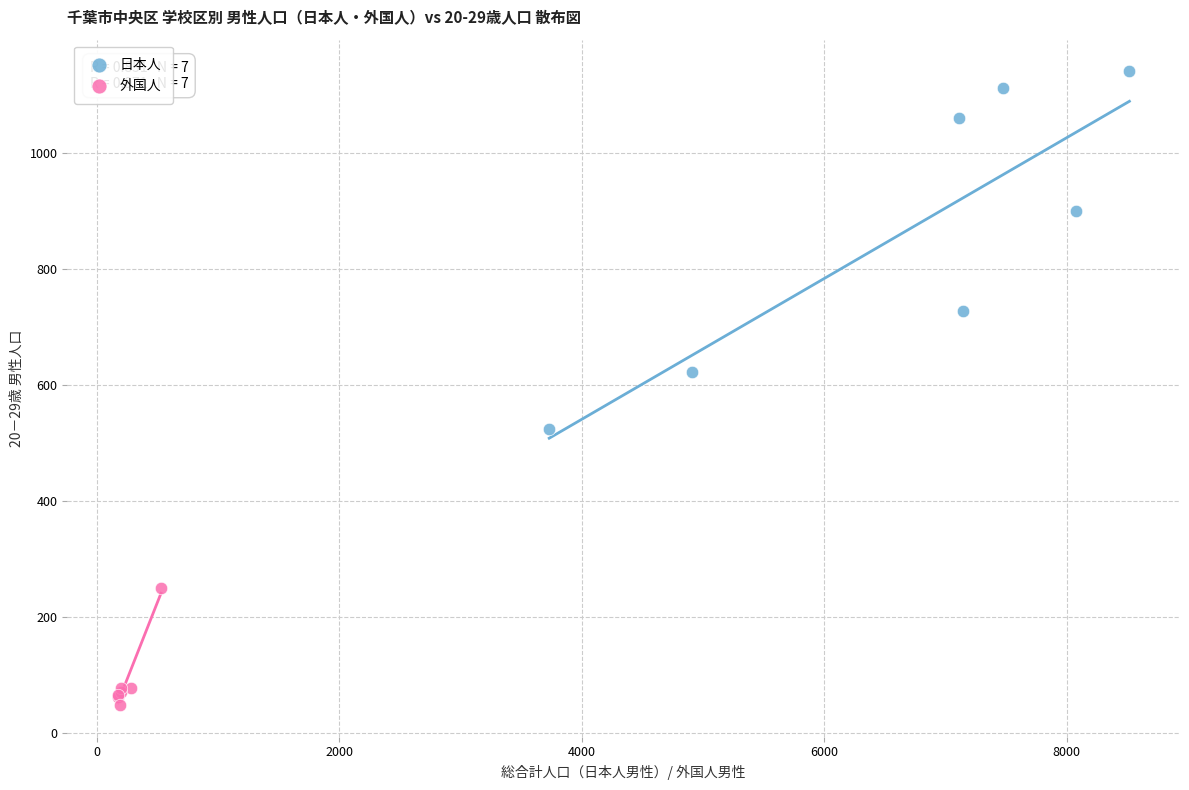

Which series reaches the maximum Y coordinate?

日本人